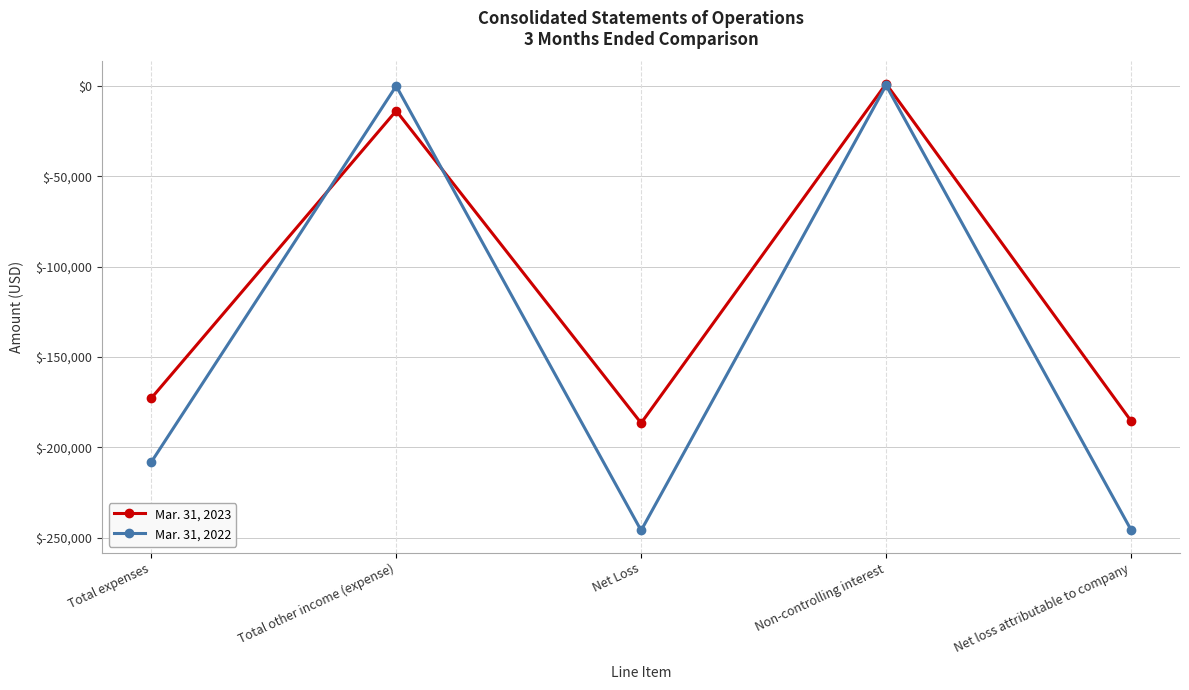

Rank the series by their maximum value, from highest to lowest.

Mar. 31, 2023, Mar. 31, 2022